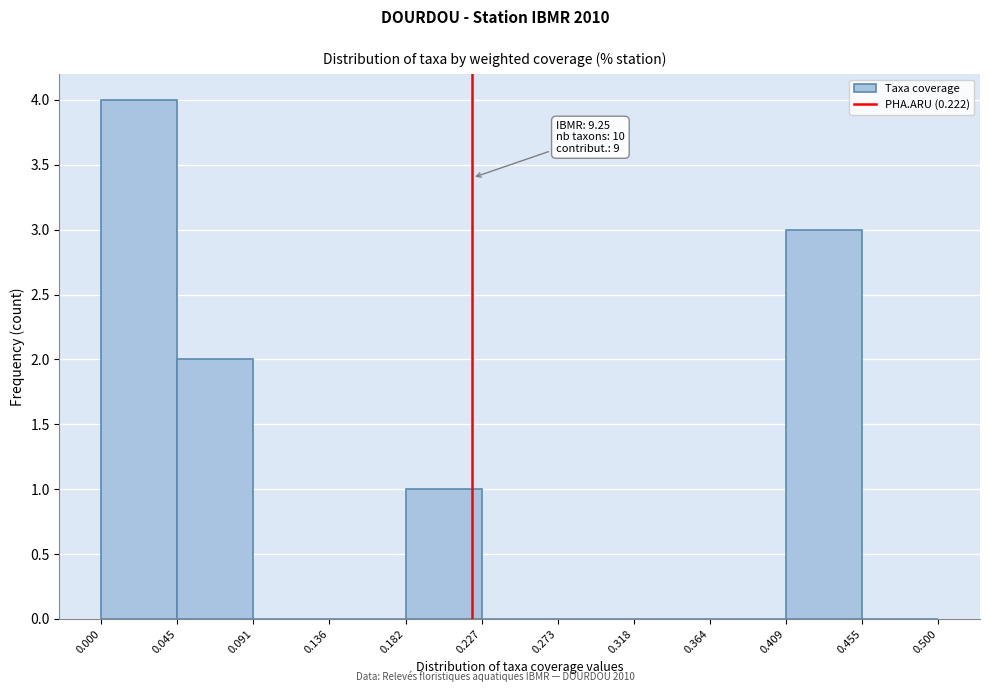

Which range on the x-axis has the tallest bar?

0.000 to 0.045